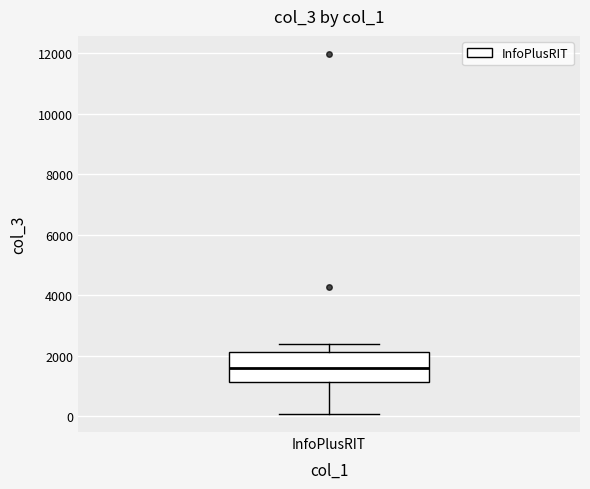

Where is the lower edge of the box for InfoPlusRIT on the y-axis? The values are not printed on the chart, so give them approximately, as read against the axis.

1200